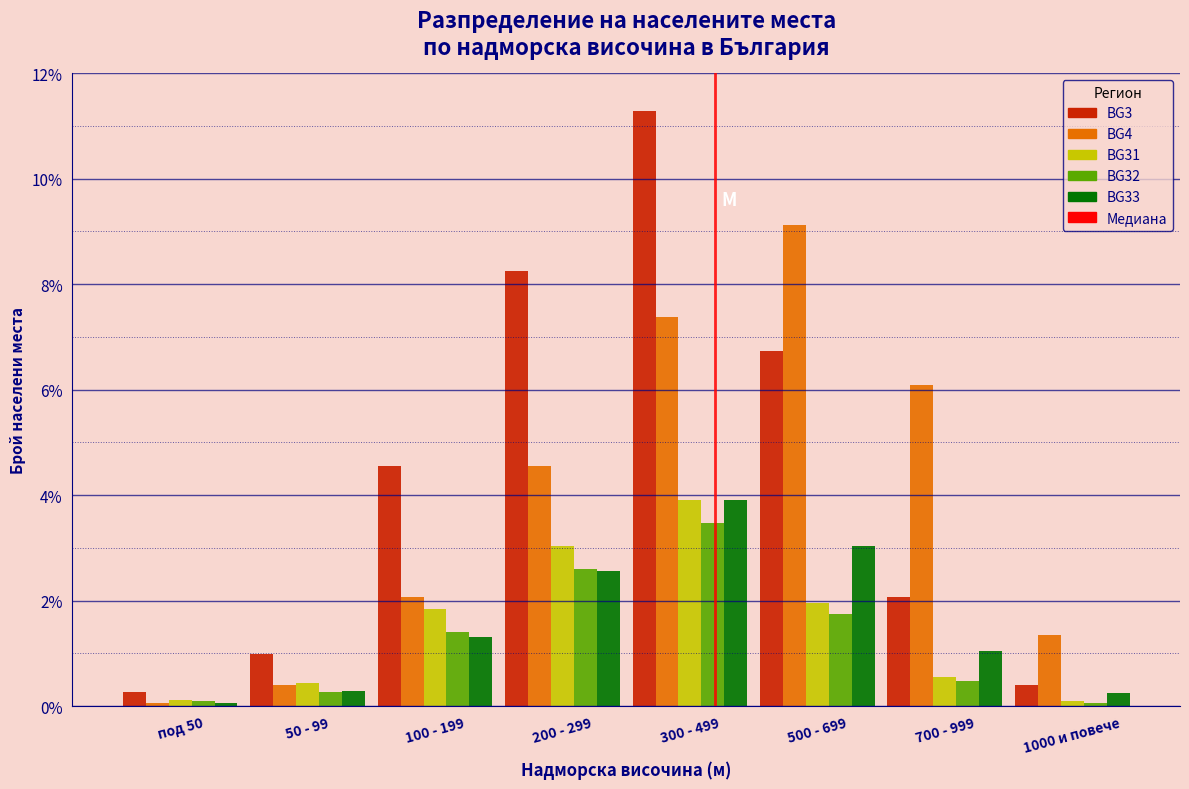

The value of BG32 at 300 - 499 is 1.4. True or false?

False